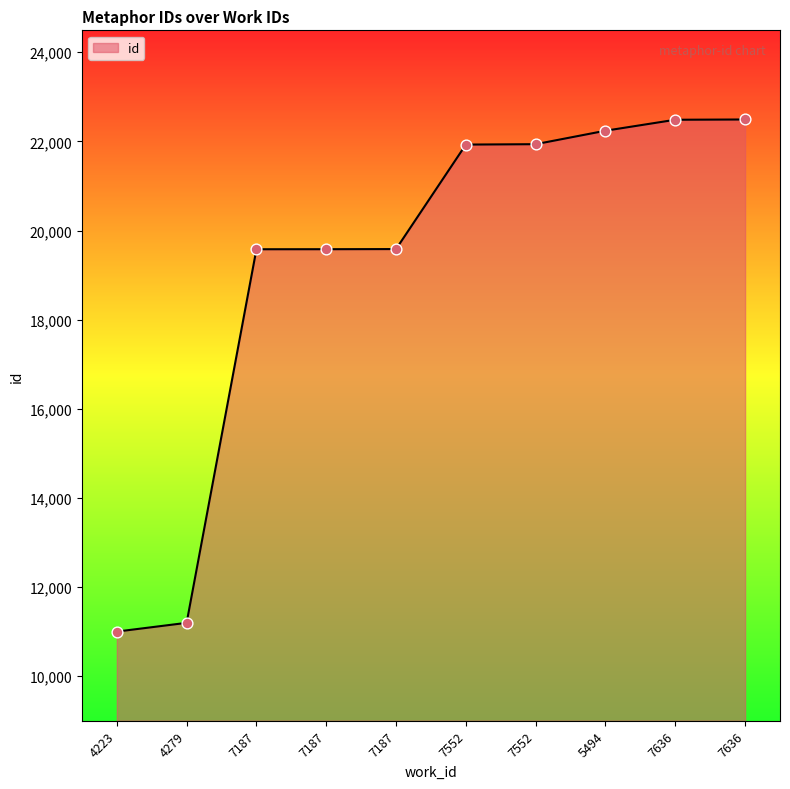

Is this an area chart (filled region under the line)?

Yes